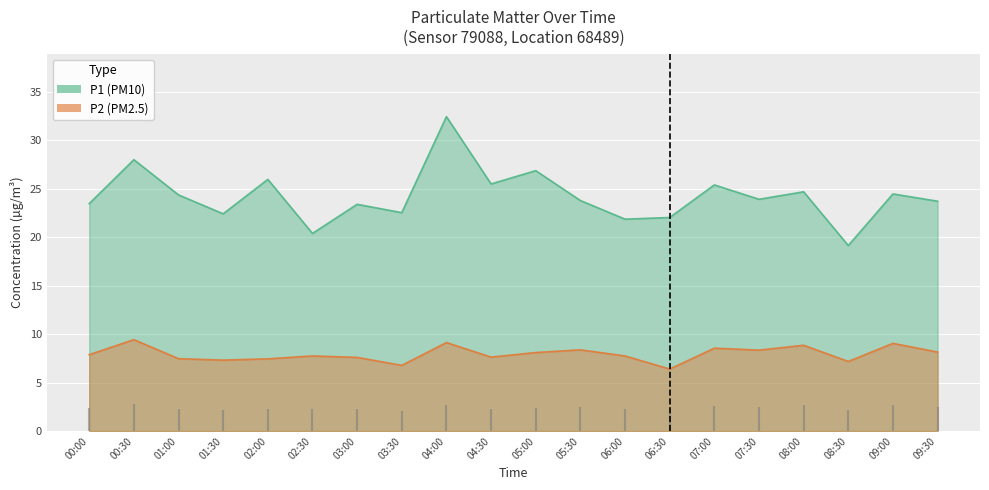

True or false: P2 and P1 cross at least once.

False